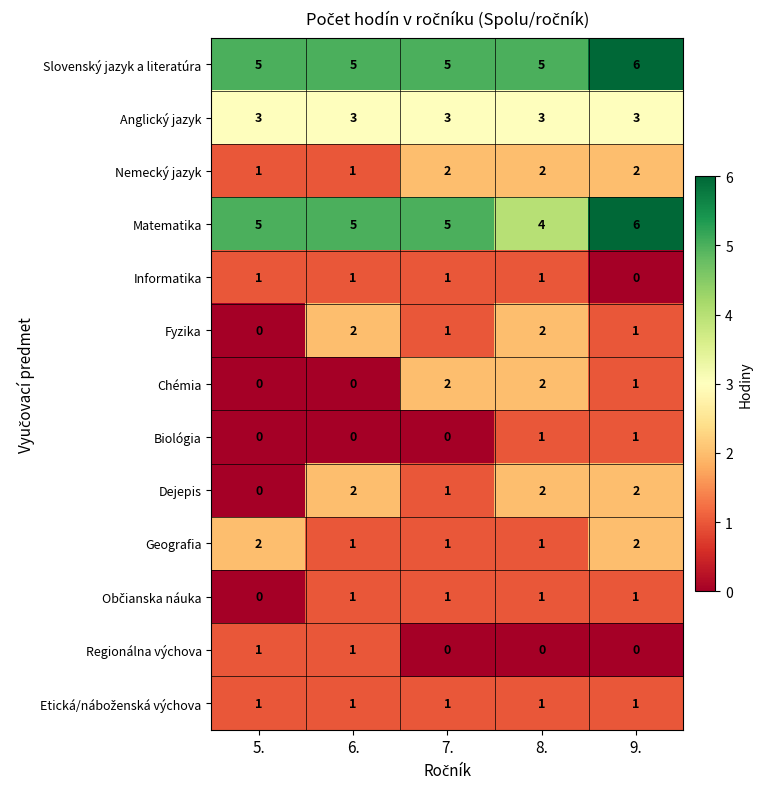

What is the maximum value shown in the chart?

6